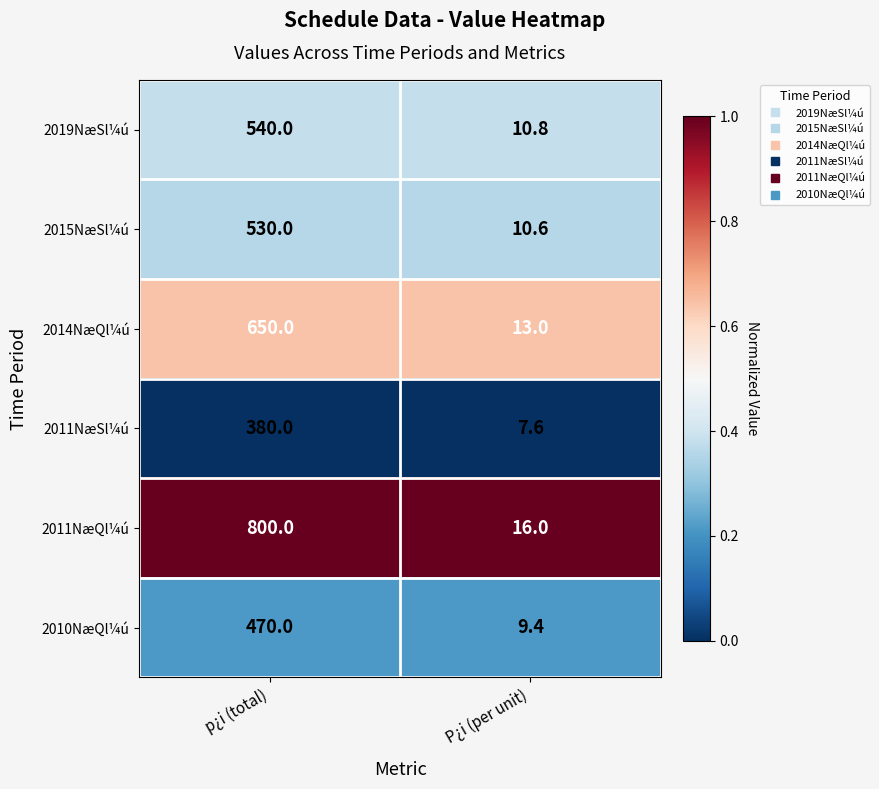

Which series has the widest spread of values?

2011NæQl¼ú